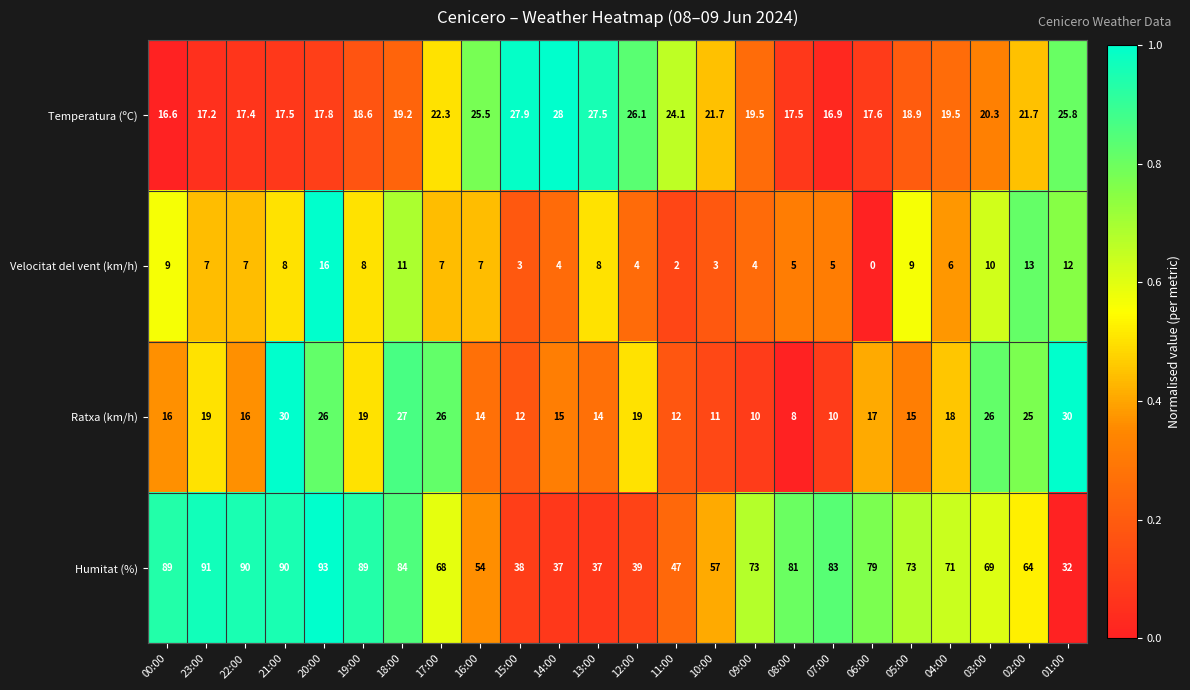

Rank the series at 14:00 from highest to lowest value.

Humitat (%), Temperatura (ºC), Ratxa (km/h), Velocitat del vent (km/h)